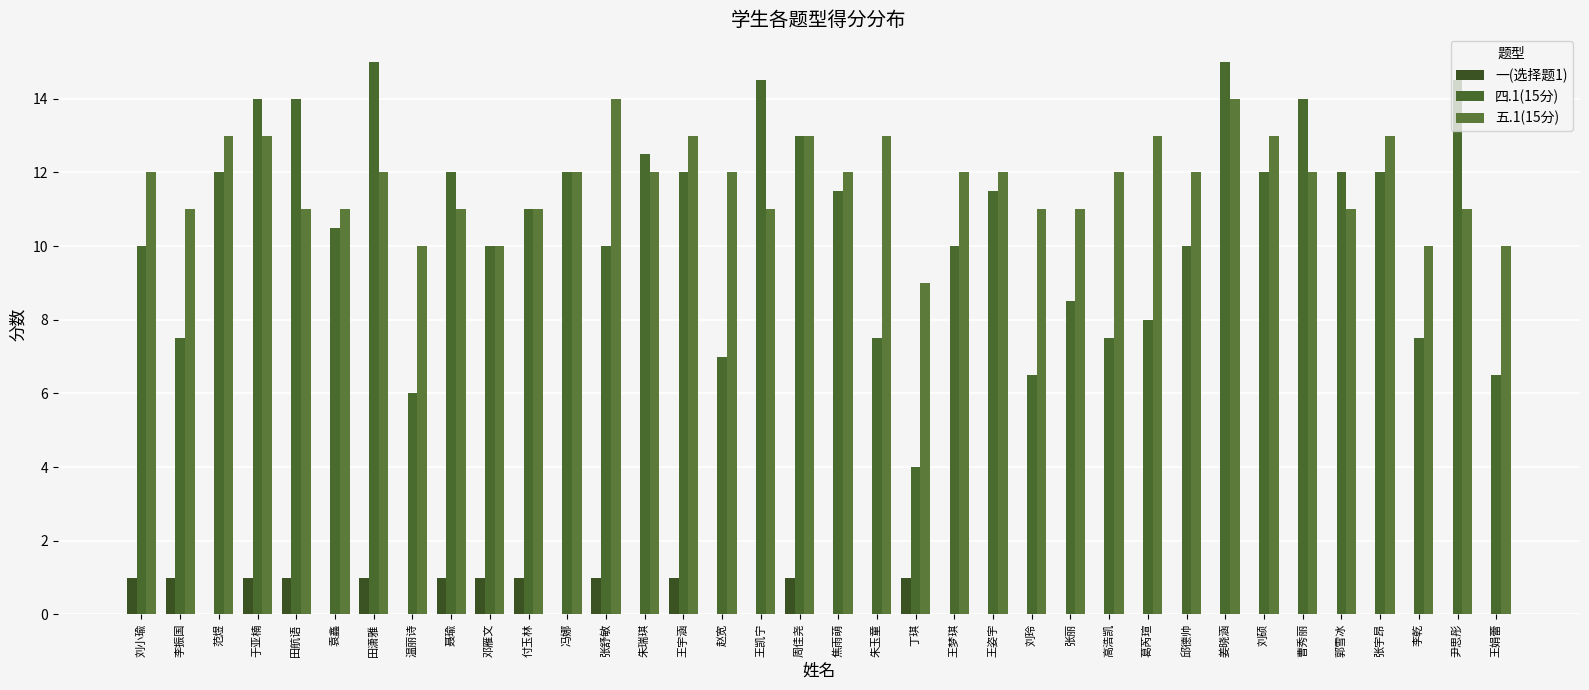

What is the spread (max minus min) of values at 范煜?

13.0